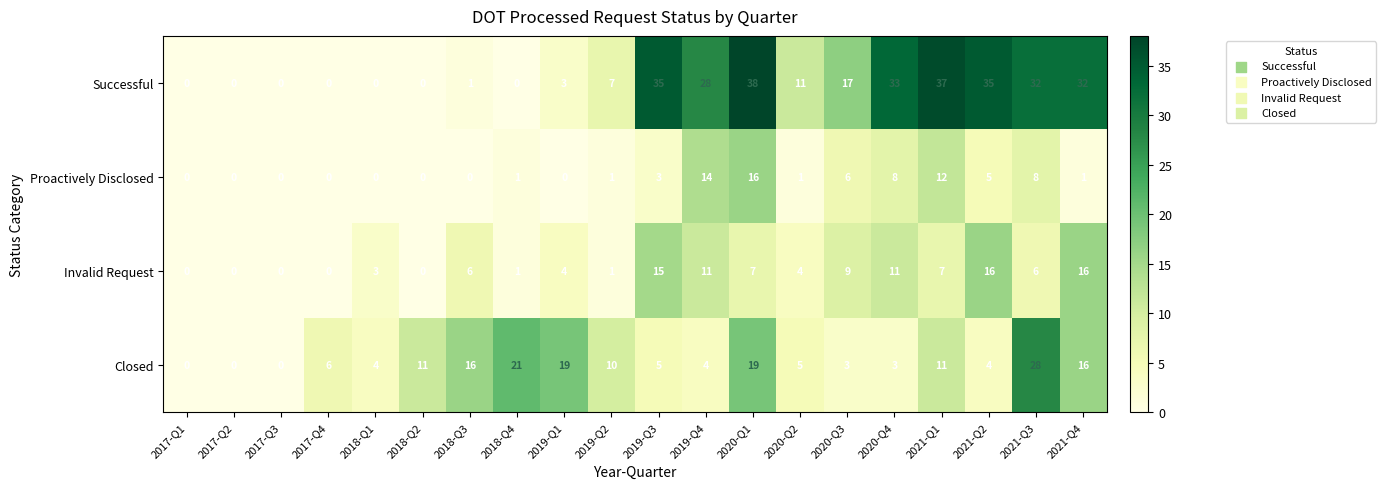

Which series has the largest total across all categories?

Successful